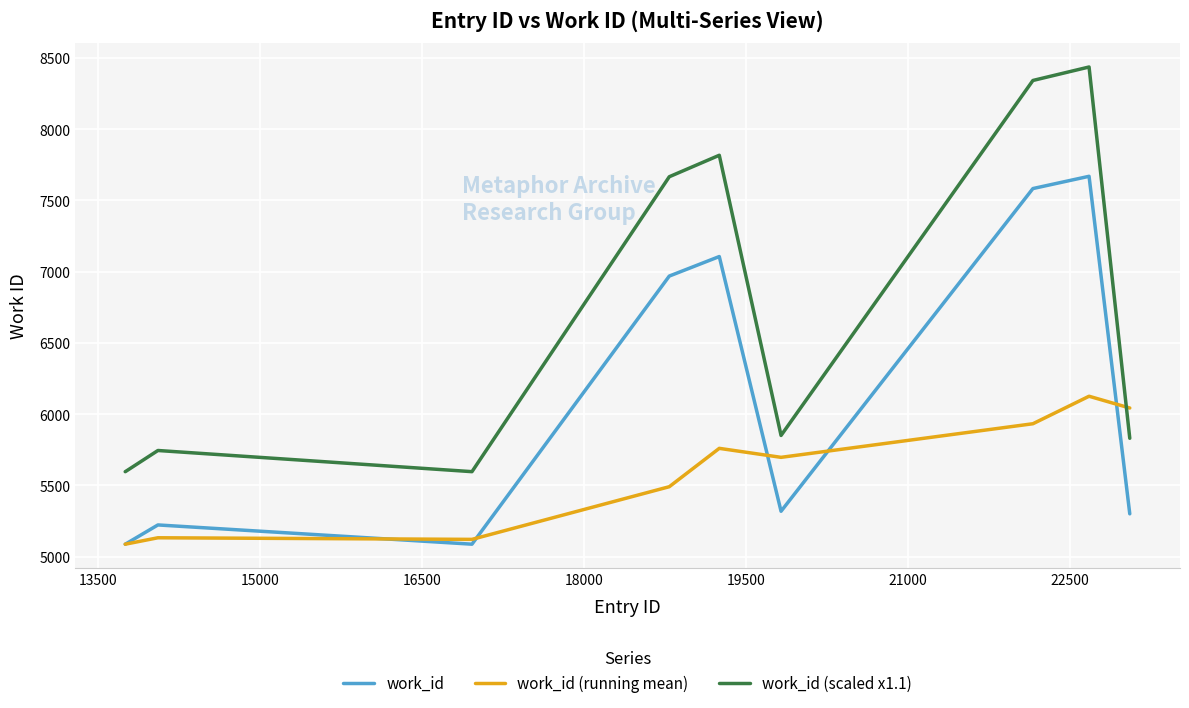

What is the highest value of the work_id (scaled x1.1) series?

8435.9